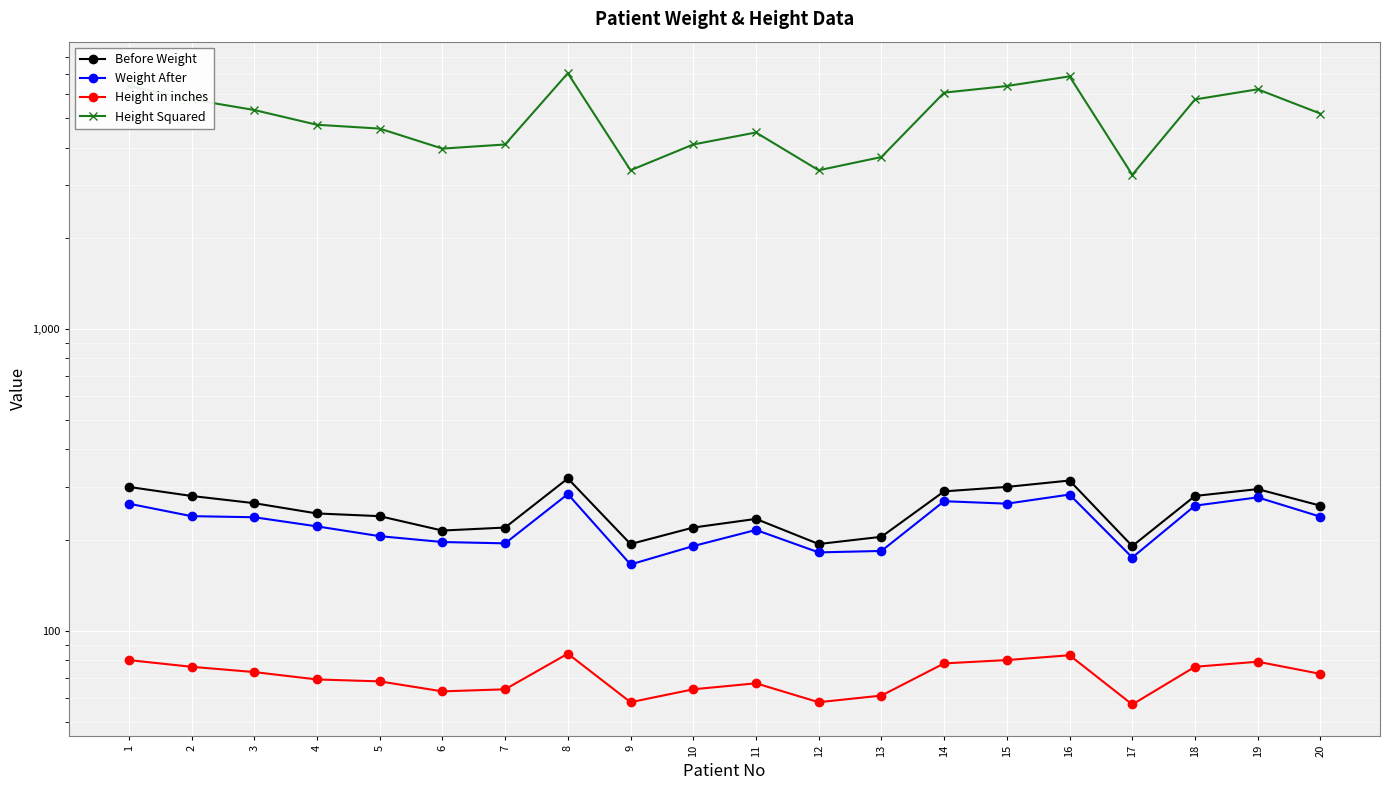

What is the smallest value displayed?

57